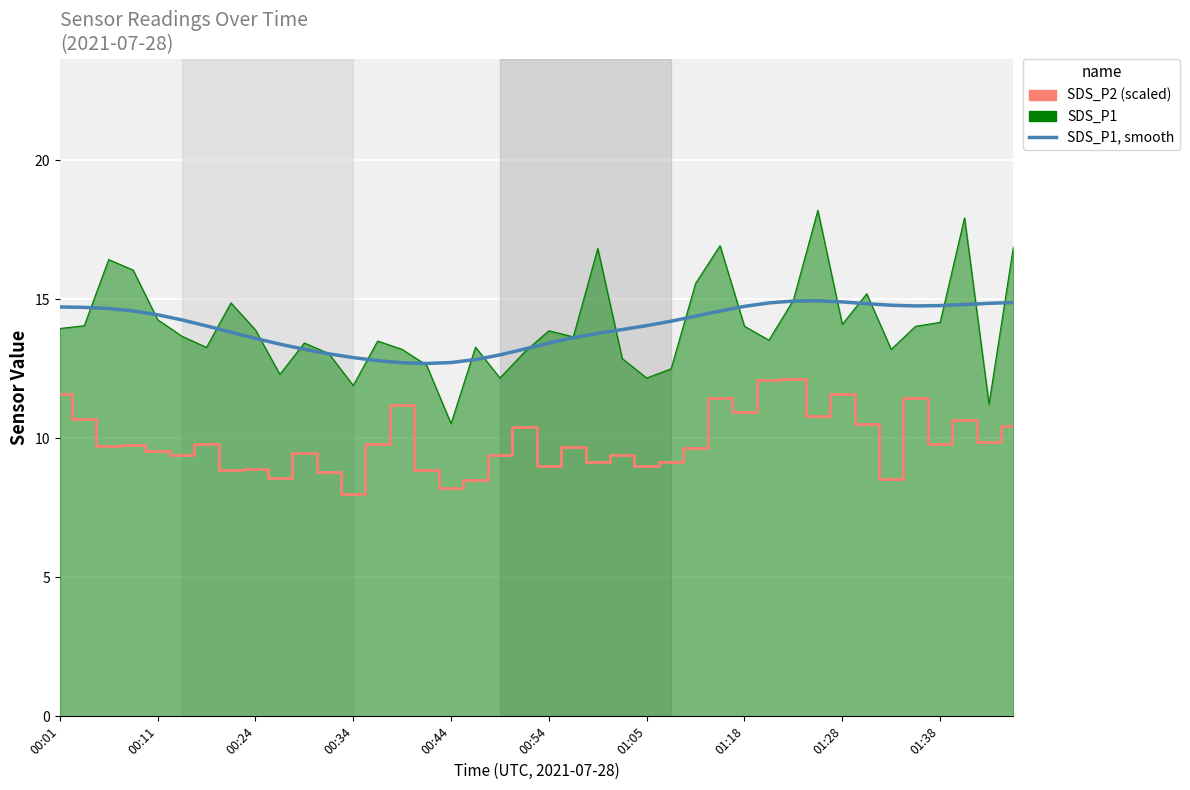

At how many categories does at least one series exceed 9?

40